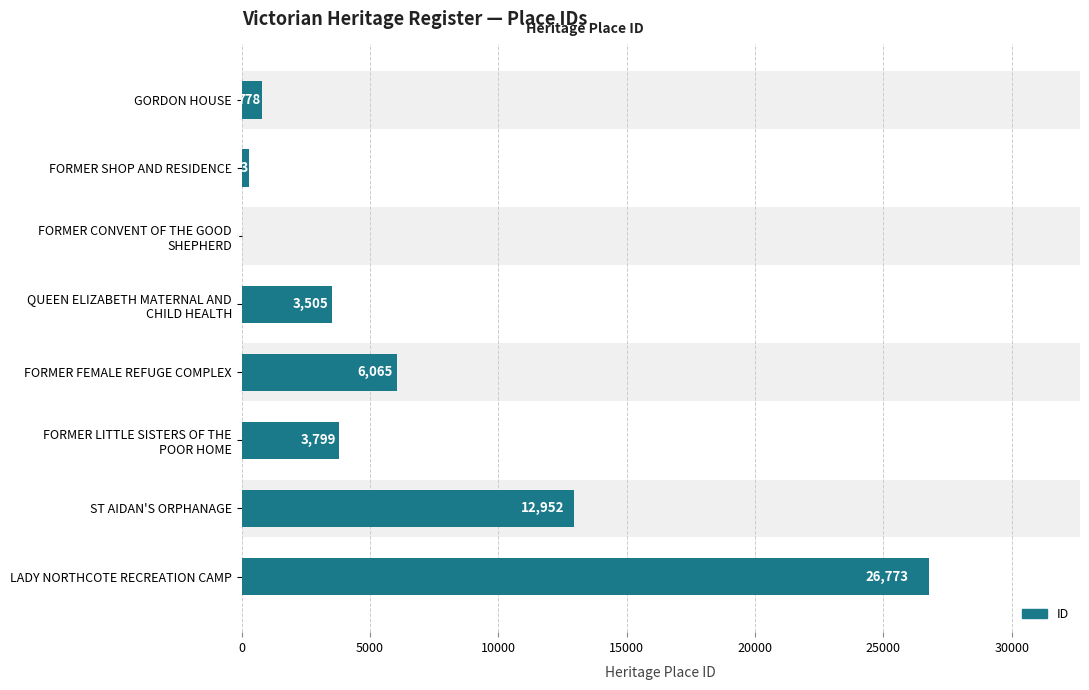

Reading left to right, list all the values displayed in this chart.

778	273	1	3505	6065	3799	12952	26773